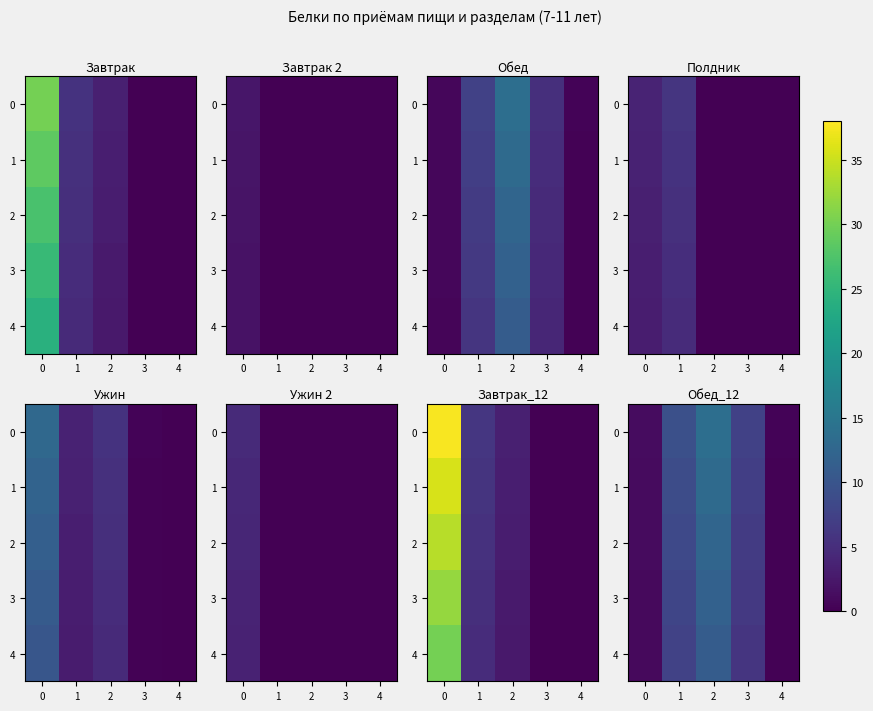

What is the total value across all series at 3?

33.3